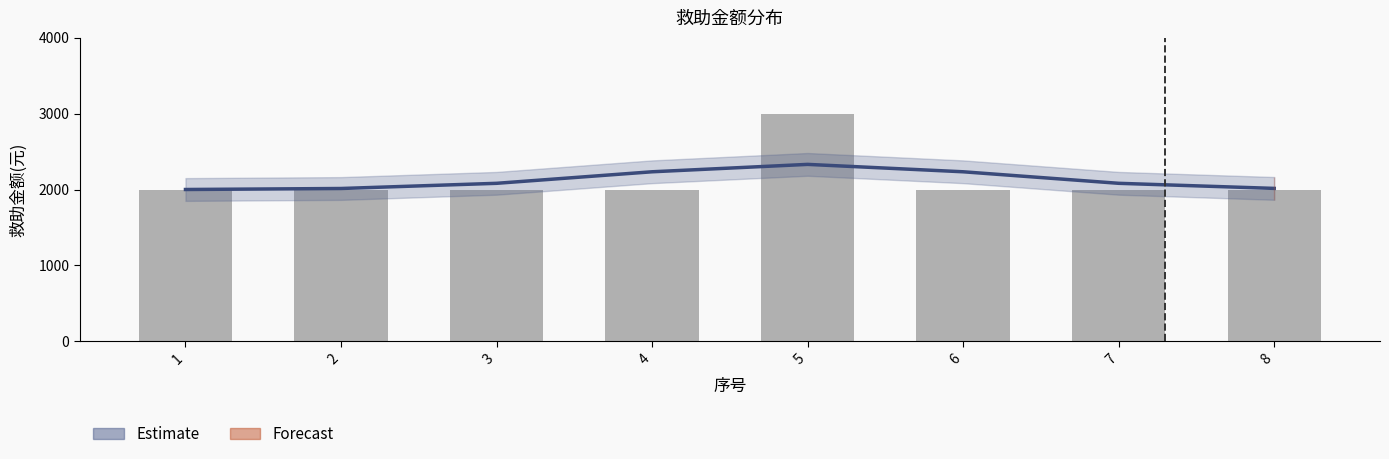

Which category has the highest value across all series?

5